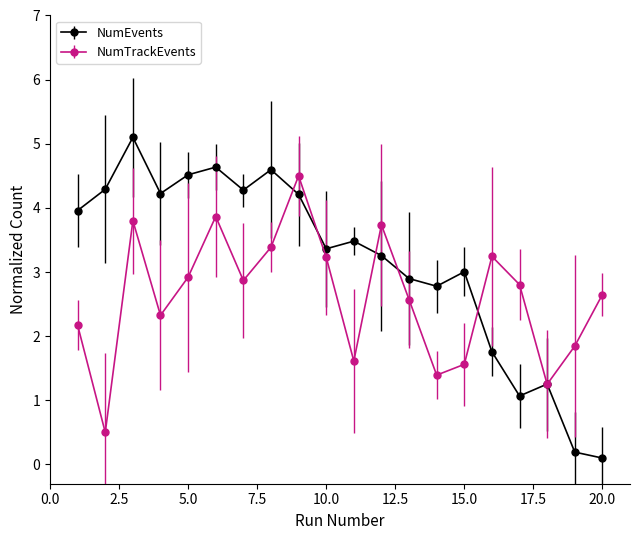

What is the maximum value for NumTrackEvents?

4.5